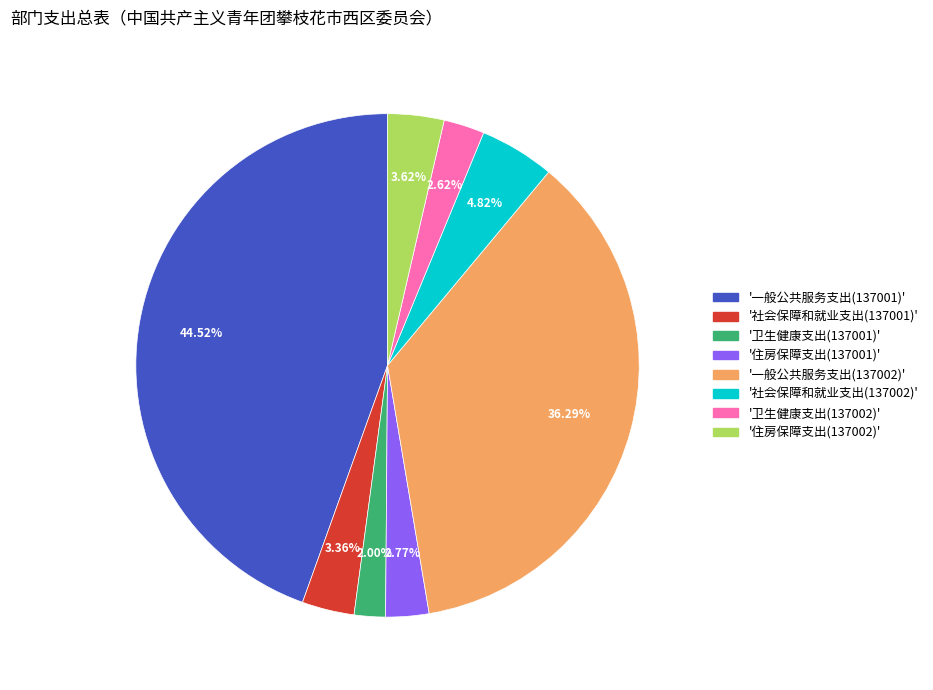

Is there any slice that represents more than half of the pie?

No